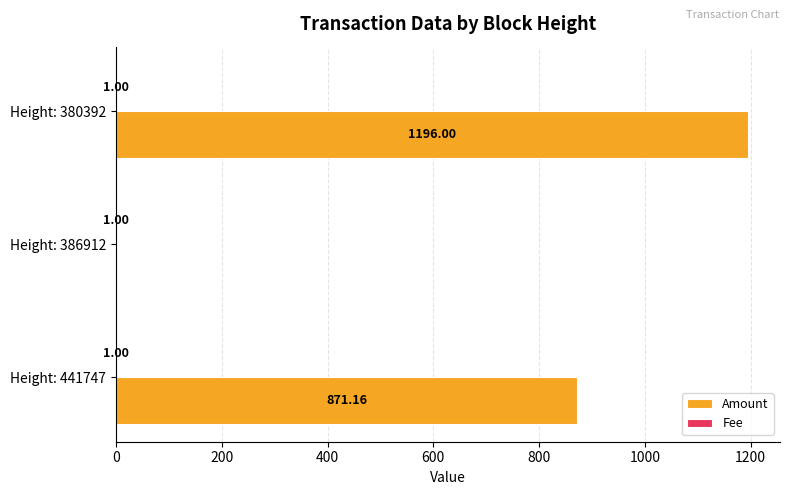

Which series changed the most between Height: 441747 and Height: 380392?

Amount